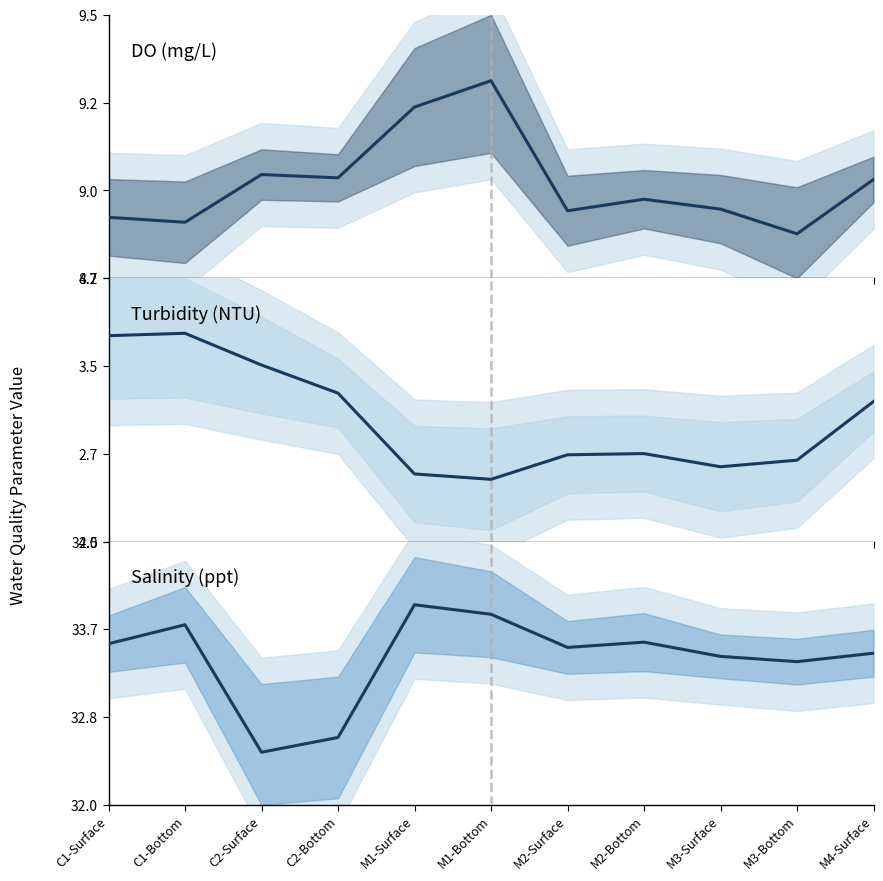

The value of DO (mg/L) at C2-Bottom is 2.9. True or false?

False